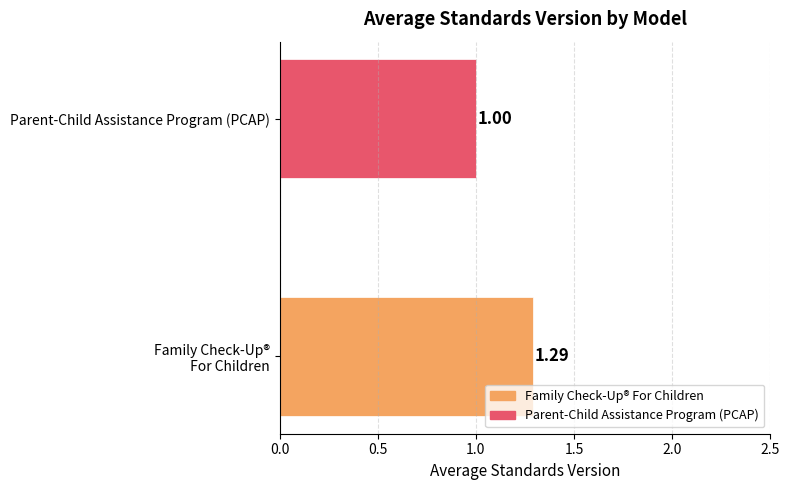

Which series has the largest range (max minus min)?

Family Check-Up® For Children